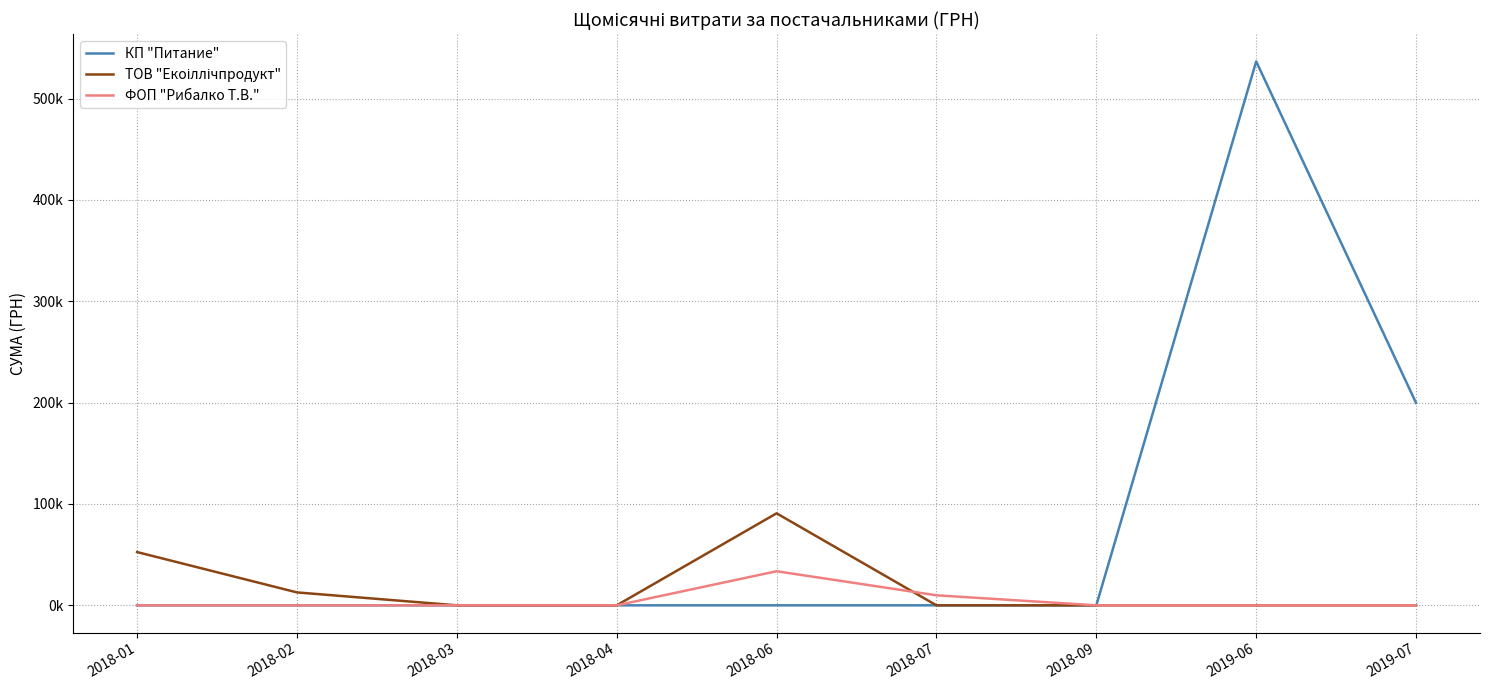

True or false: ФОП "Рибалко Т.В." has a value of 21673.8 at 2019-07.

False